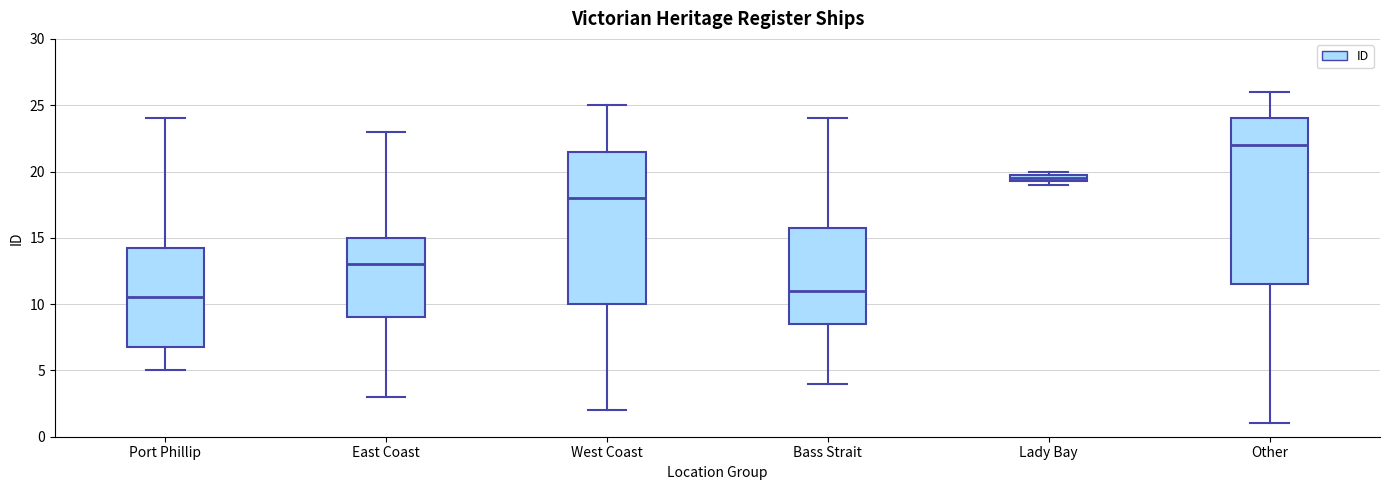

Where does the upper whisker of the box for Other end on the y-axis? The values are not printed on the chart, so give them approximately, as read against the axis.

26.0